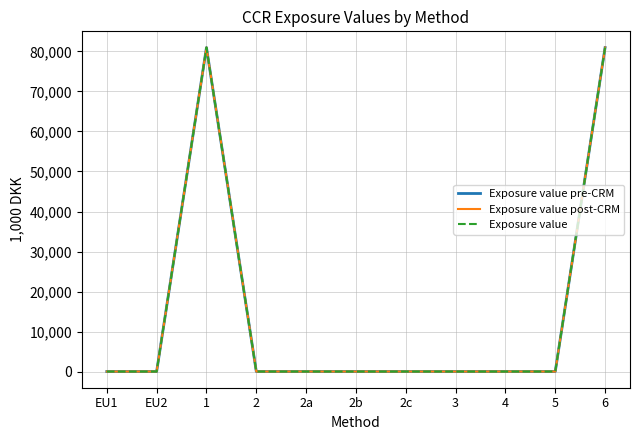

Is this an area chart (filled region under the line)?

No